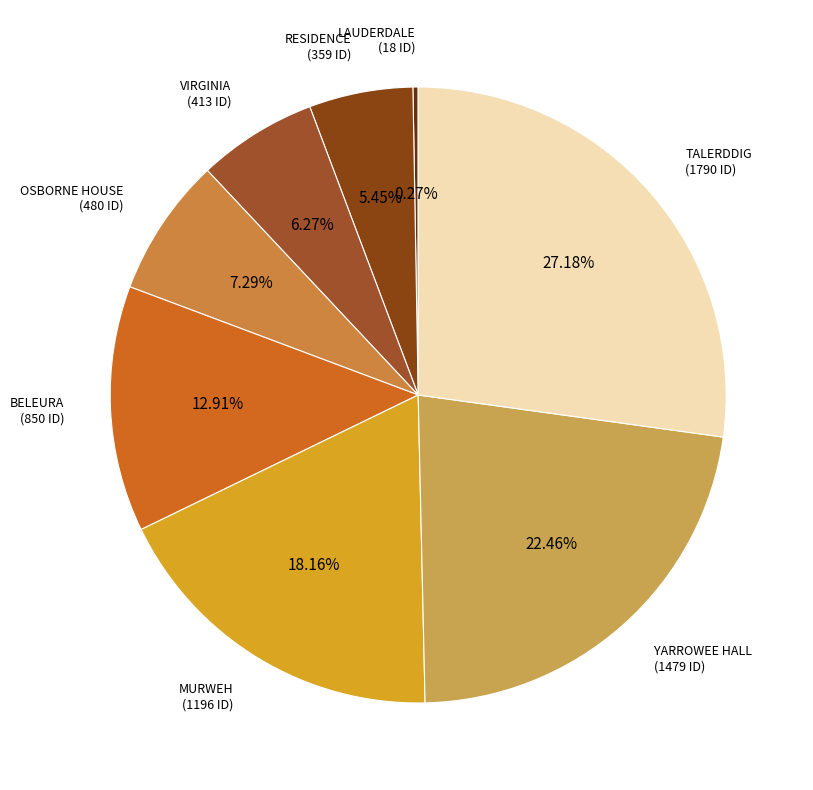

Which category has the smallest portion of the pie?

LAUDERDALE